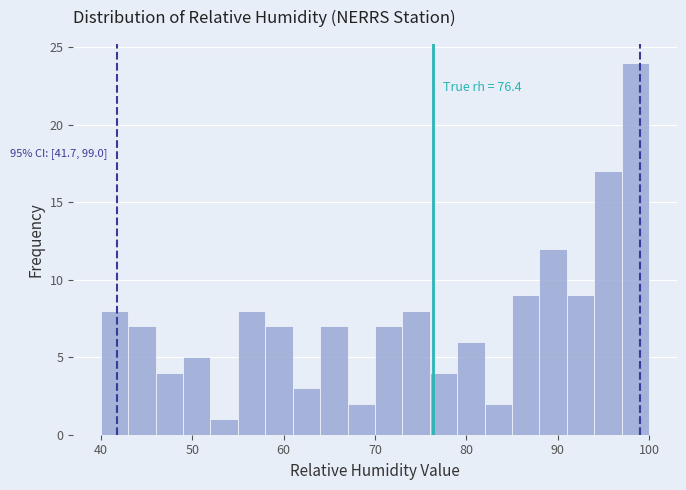

Around what value on the x-axis is the tallest bar? Give the approximate position of its centre, as read against the axis.

99